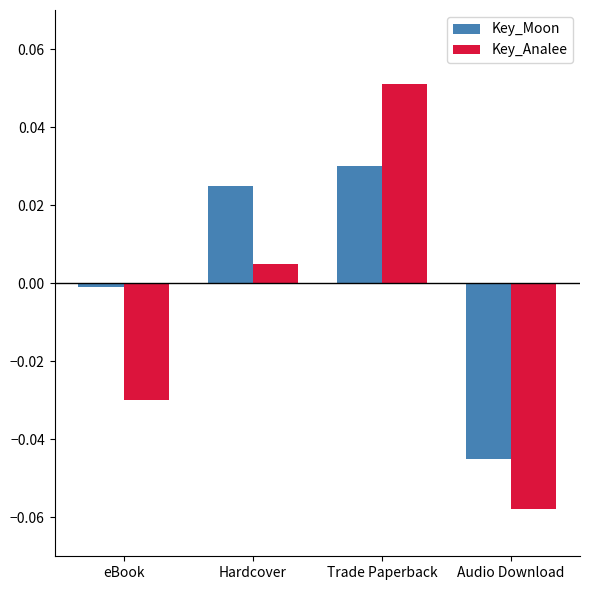

Between eBook and Audio Download, which series saw the biggest shift?

Key_Moon